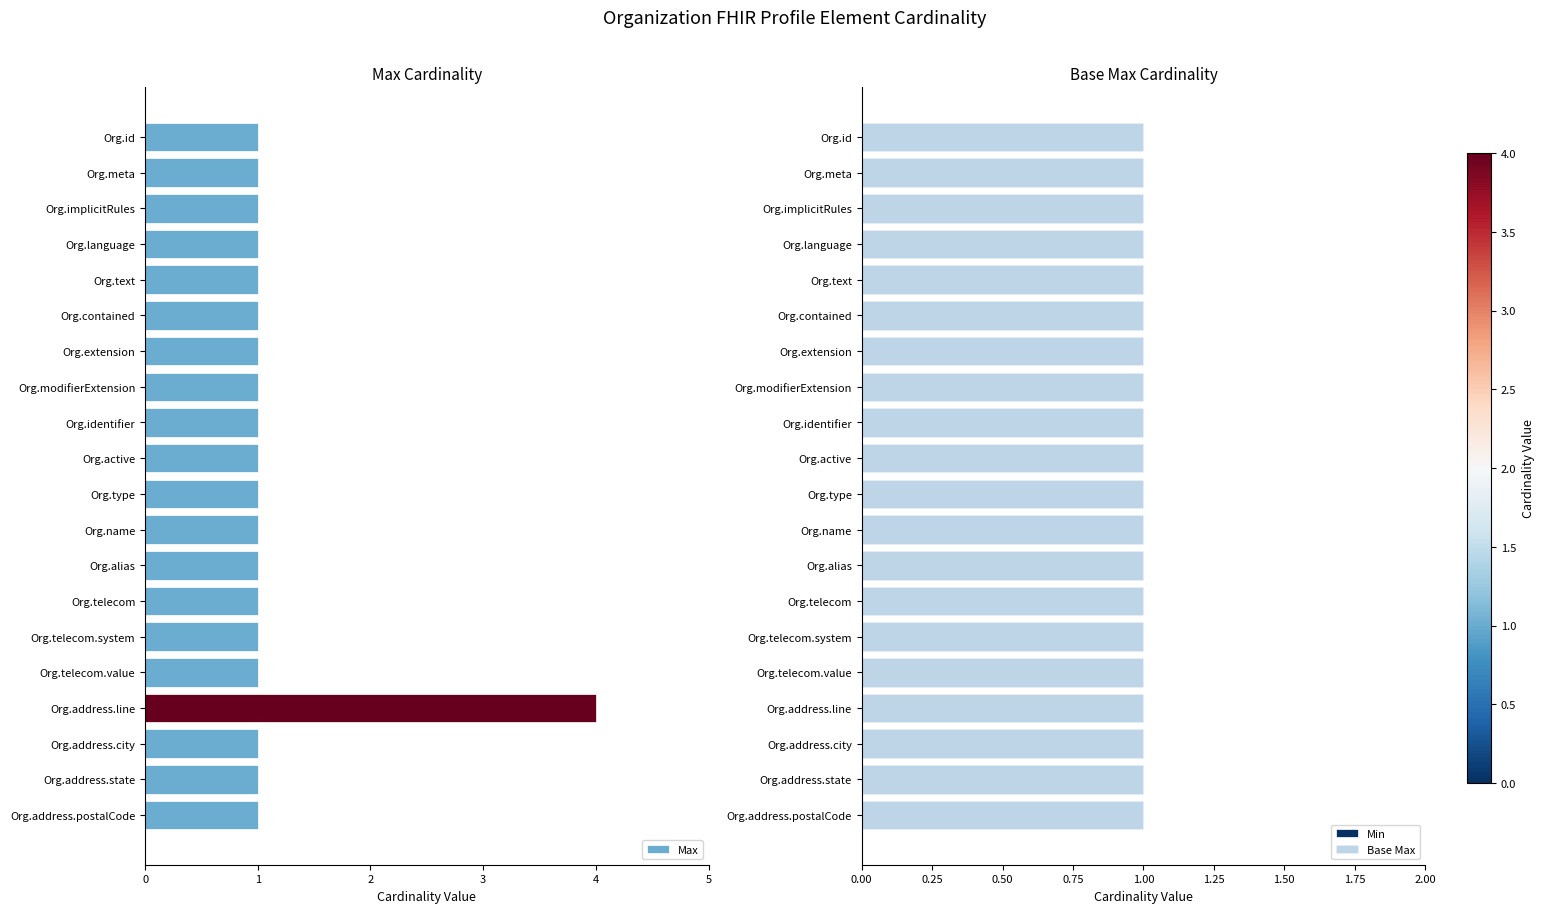

Between Org.language and Org.telecom.system, which is larger?

Org.language